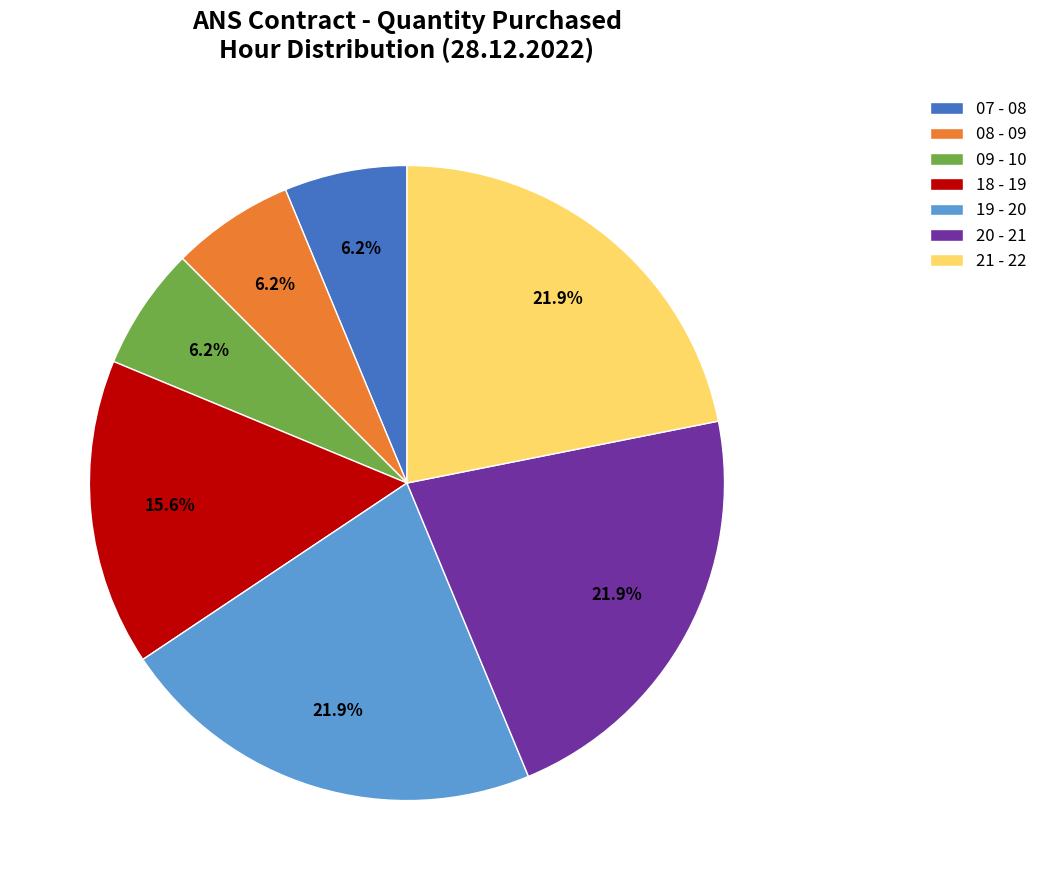

How many slices are in this pie chart?

7